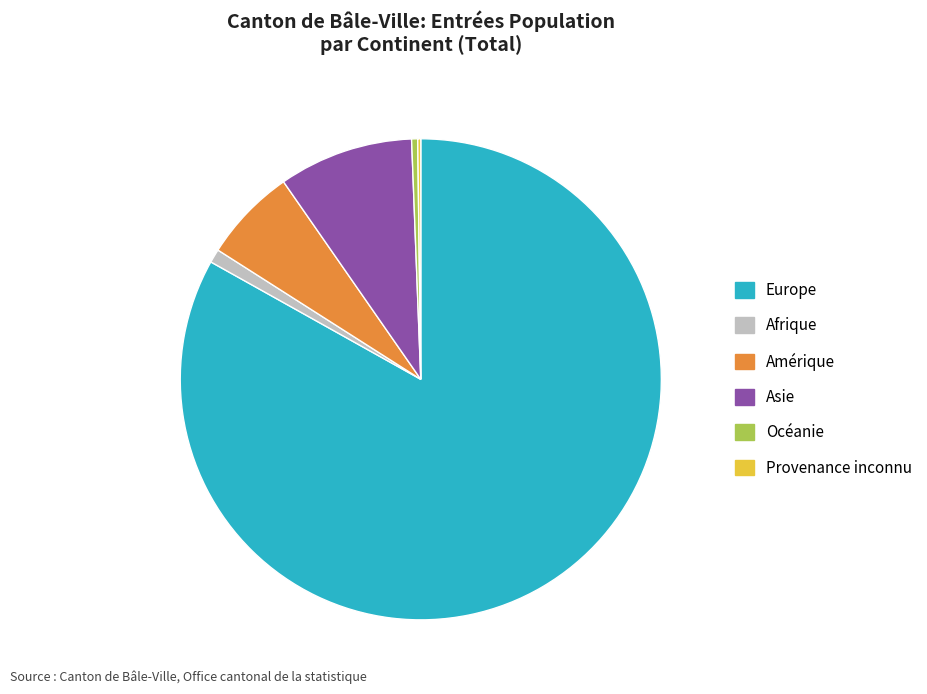

True or false: Amérique accounts for 6% of the total.

True